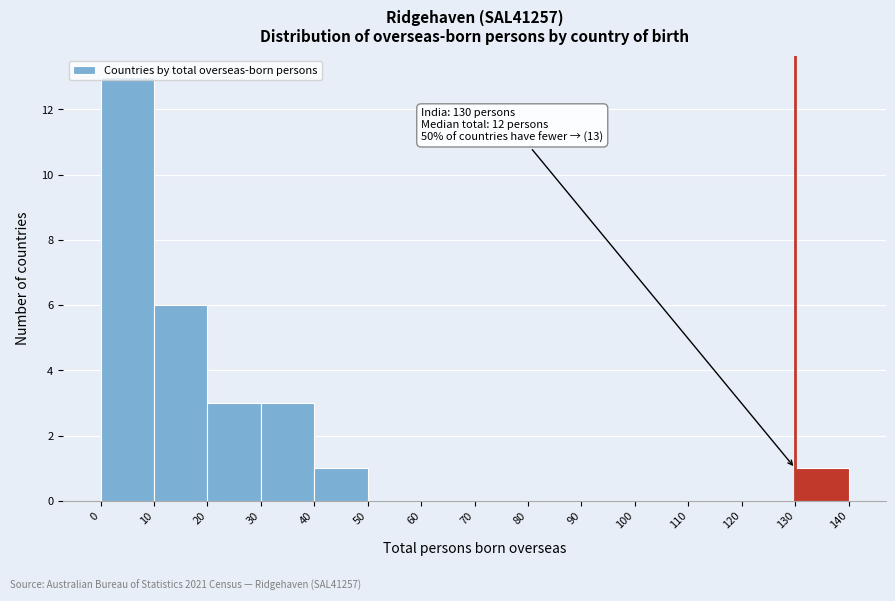

Which range on the x-axis has the tallest bar?

0 to 10